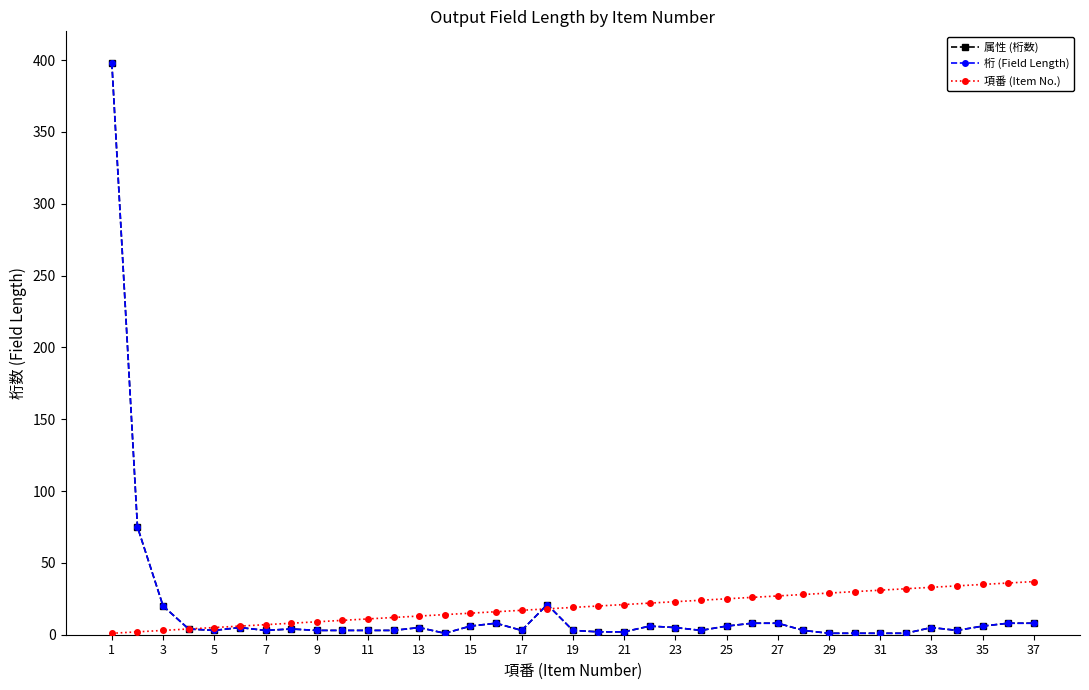

Is this an area chart (filled region under the line)?

No